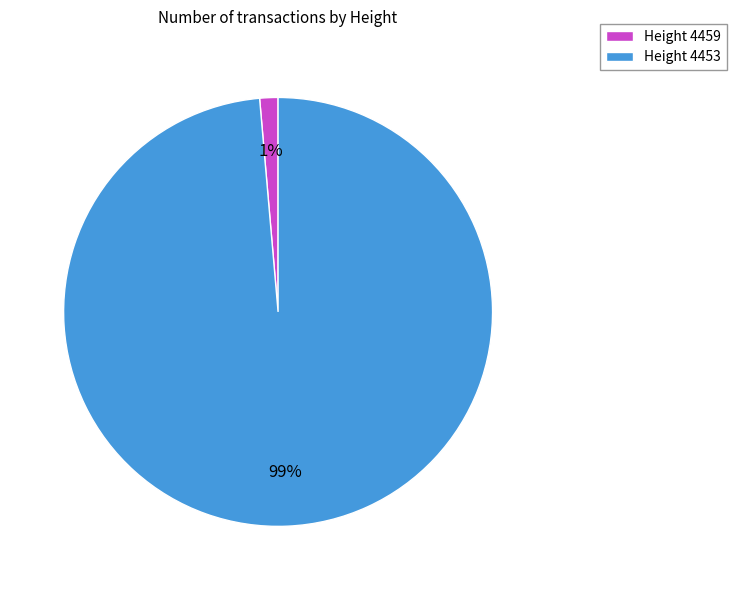

Is there any slice that represents more than half of the pie?

Yes